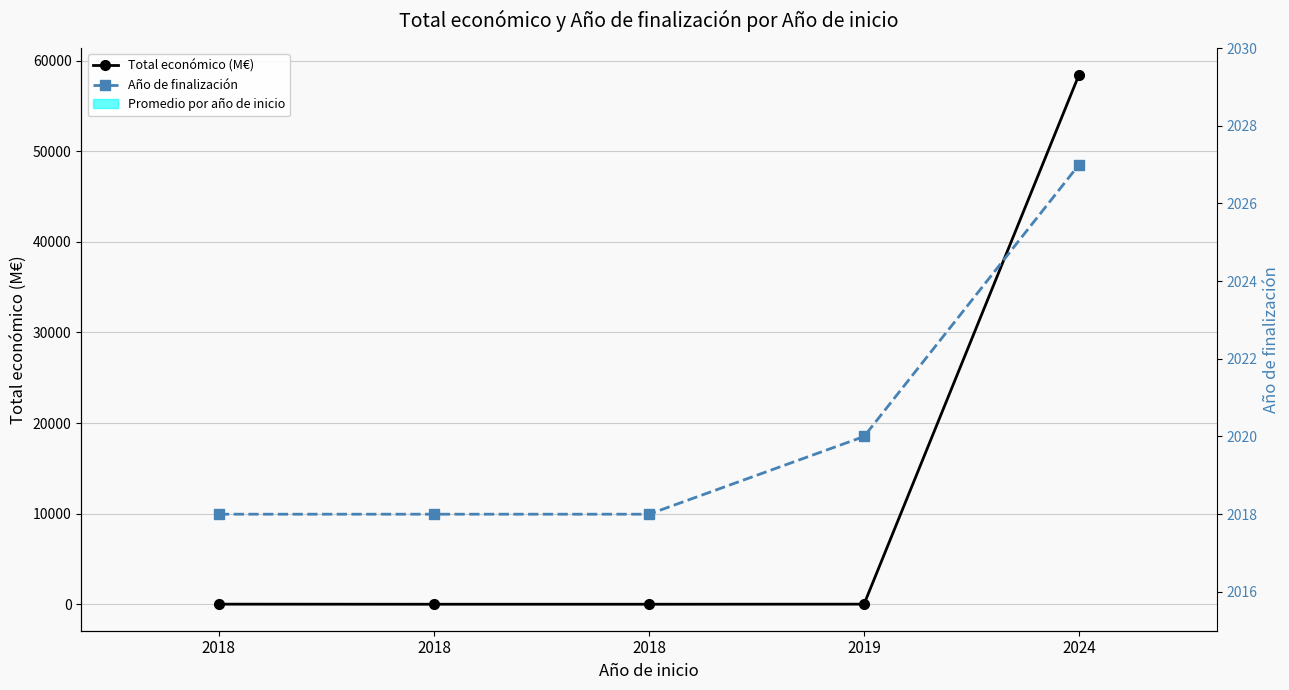

What is the difference between the Total económico (M€) values at 2018 and 2019?

1.4